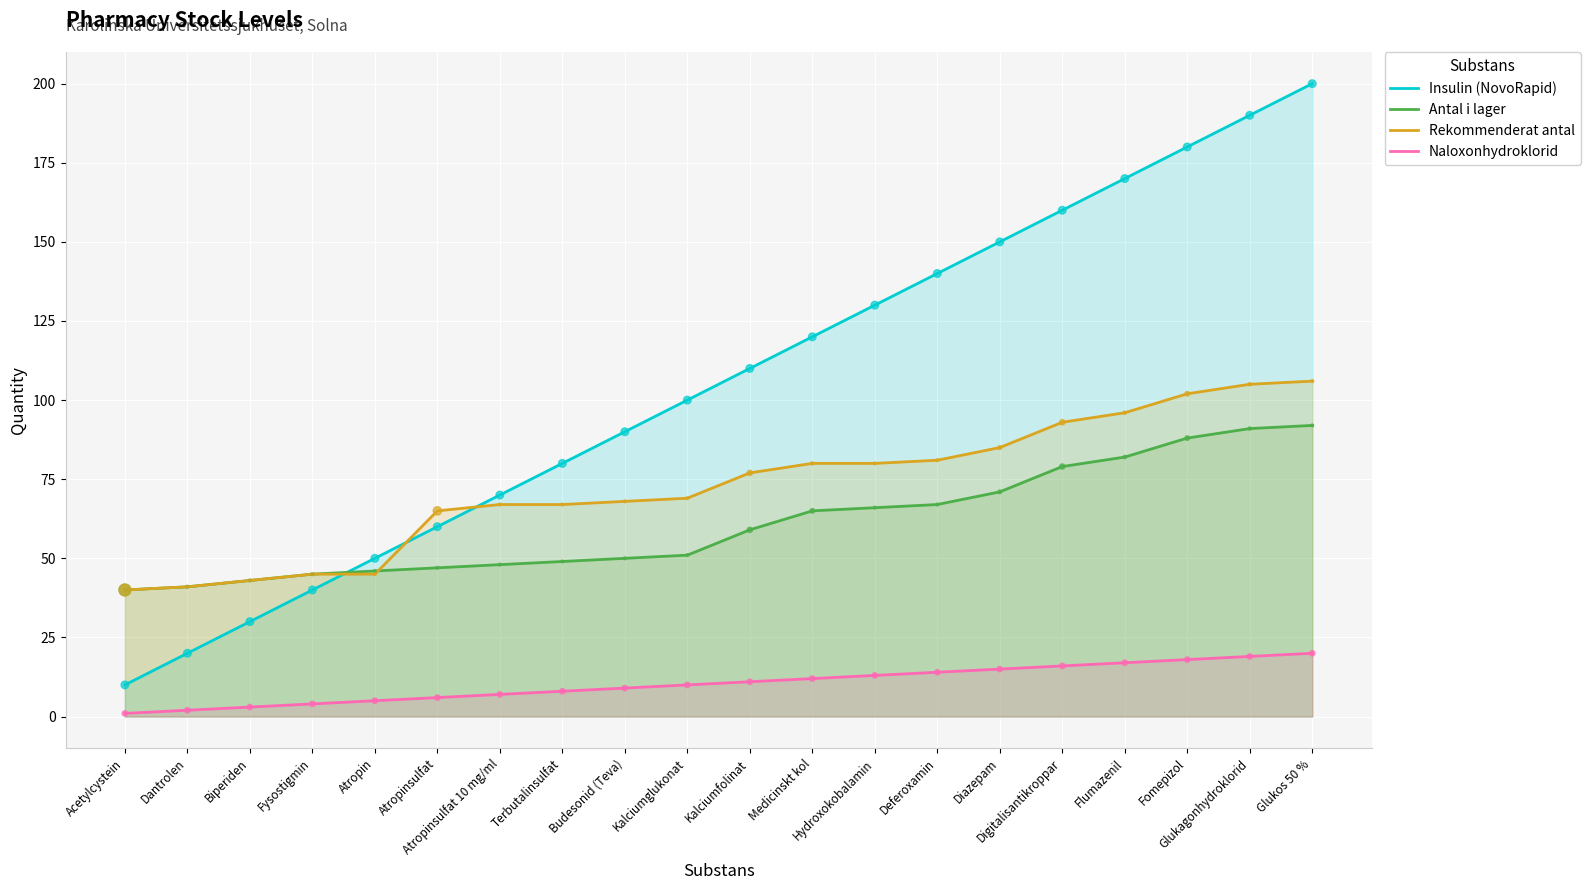

At how many categories does at least one series exceed 80?

12